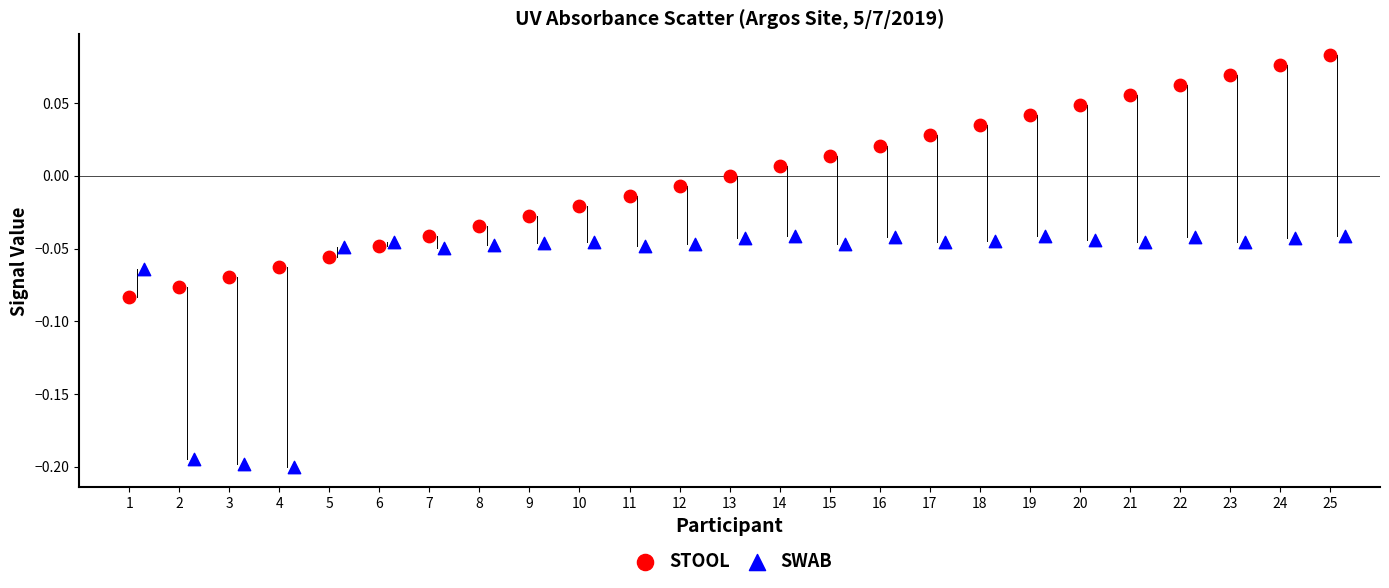

Which series reaches the minimum Y coordinate?

SWAB